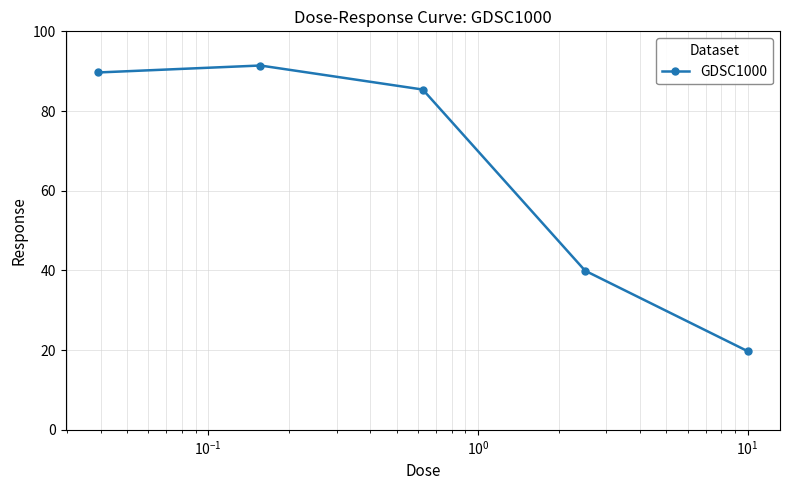

How many data points are above 85?

3